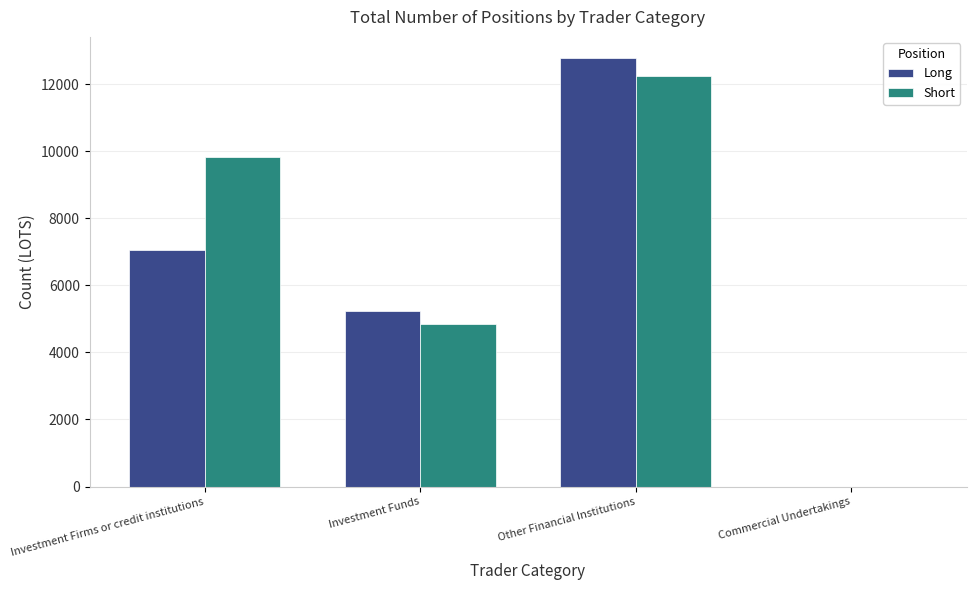

Between Investment Firms or credit institutions and Commercial Undertakings, which series saw the biggest shift?

Short